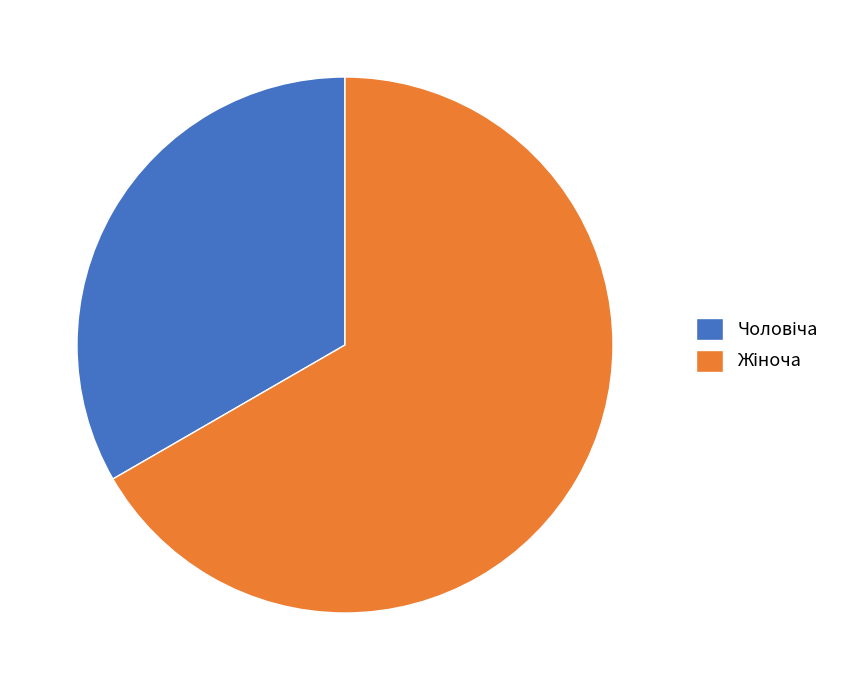

Is there any slice that represents more than half of the pie?

Yes